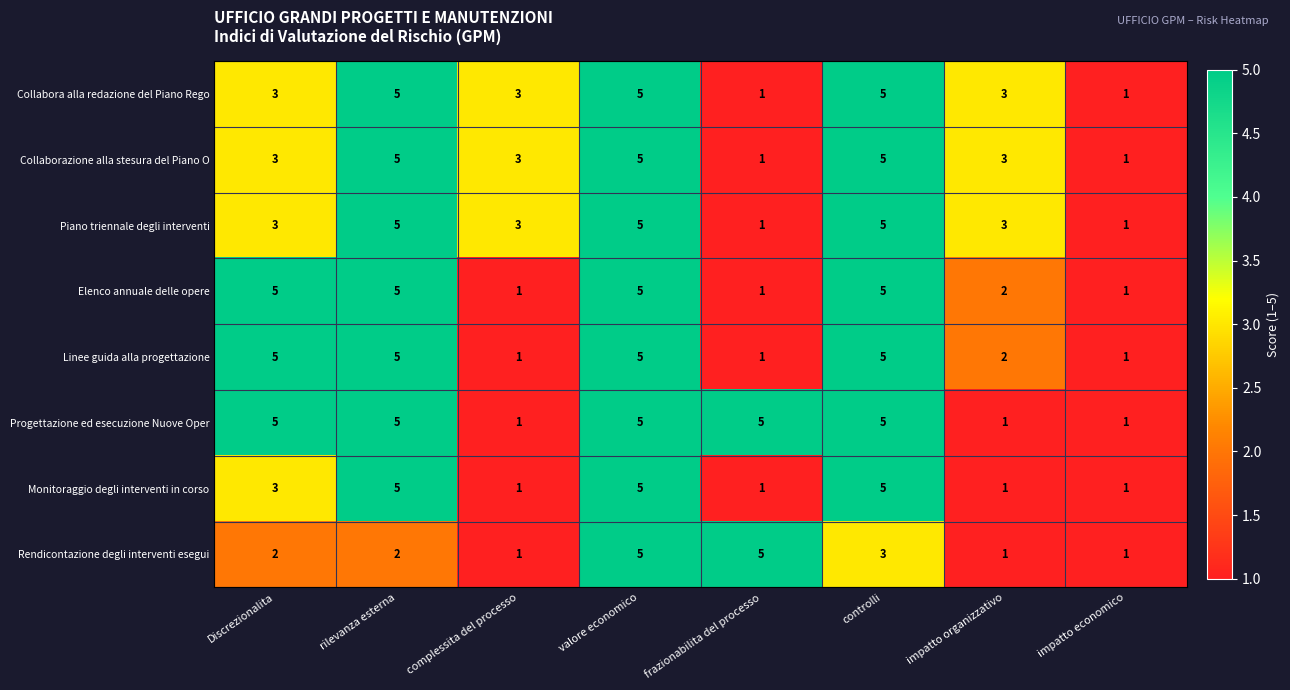

Is it true that Linee guida alla progettazione equals 9 at controlli?

False